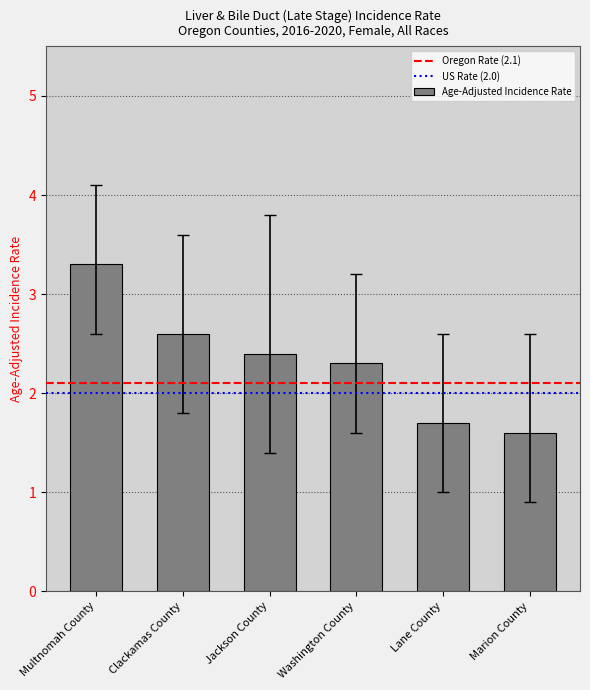

What is the smallest value displayed?

1.6